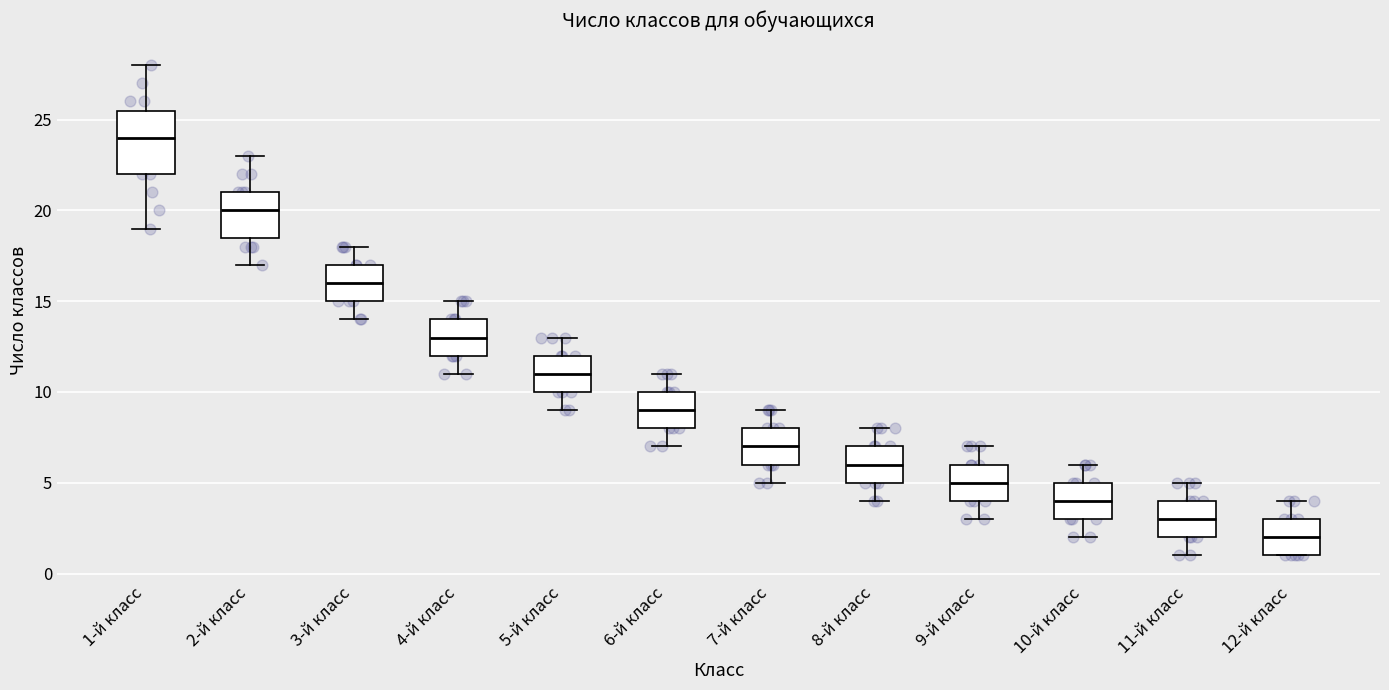

Which box has the highest median line?

1-й класс